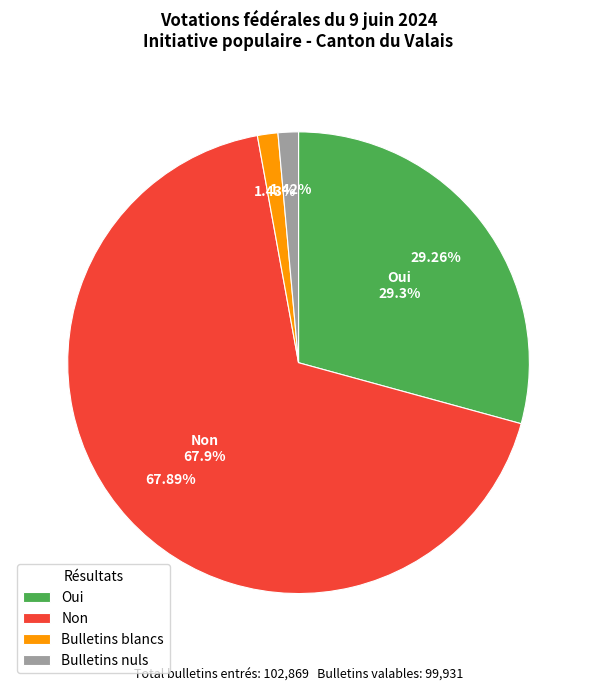

Which has a higher value, Non or Bulletins nuls?

Non